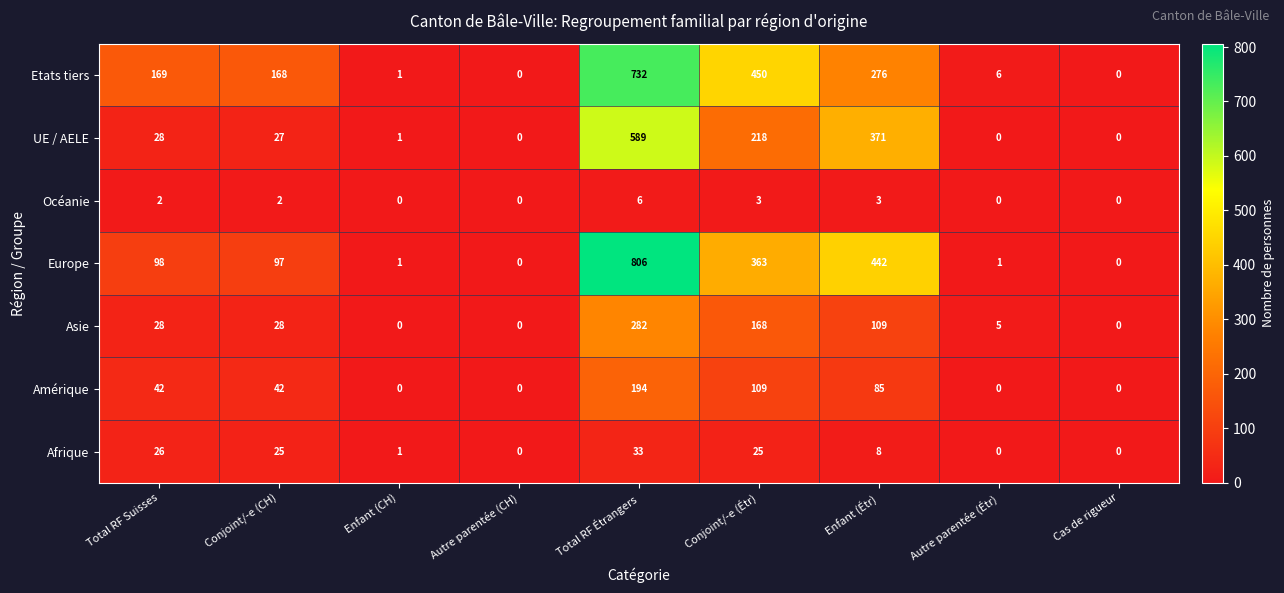

What is the total value across all series at Enfant (Étr)?

1294